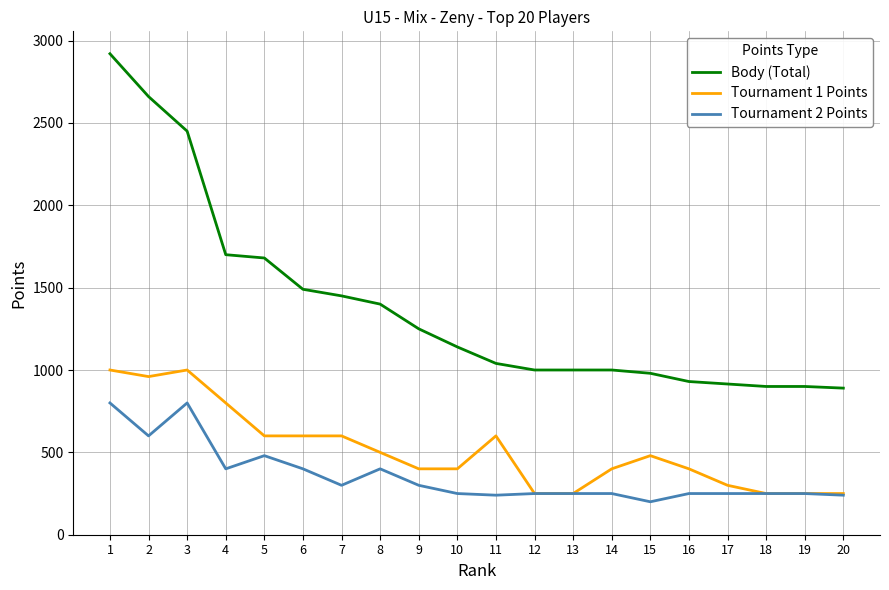

What is the maximum value shown in the chart?

2920